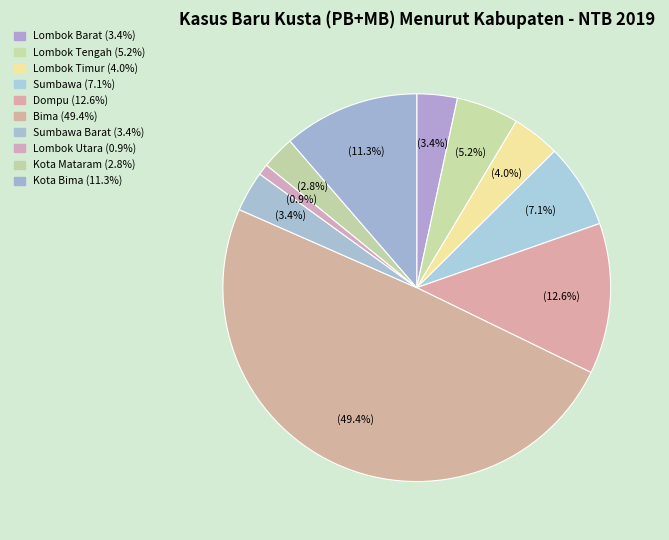

Is there a majority slice in this chart?

No